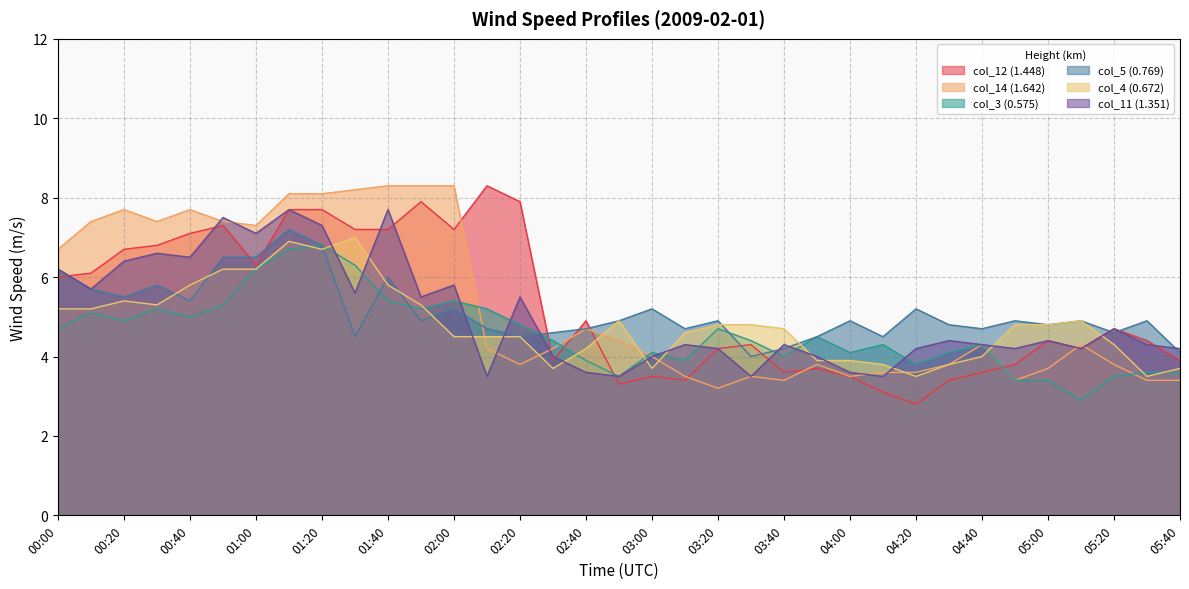

Reading left to right, transcribe all the data shown in this chart.

col_12 (1.448): 00:00=6.0	00:10=6.1	00:20=6.7	00:30=6.8	00:40=7.1	00:50=7.3	01:00=6.3	01:10=7.7	01:20=7.7	01:30=7.2	01:40=7.2	01:50=7.9	02:00=7.2	02:10=8.3	02:20=7.9	02:30=3.9	02:40=4.9	02:50=3.3	03:00=3.5	03:10=3.4	03:20=4.2	03:30=4.3	03:40=3.6	03:50=3.7	04:00=3.5	04:10=3.1	04:20=2.8	04:30=3.4	04:40=3.6	04:50=3.8	05:00=4.4	05:10=4.2	05:20=4.7	05:30=4.4	05:40=3.9
col_14 (1.642): 00:00=6.7	00:10=7.4	00:20=7.7	00:30=7.4	00:40=7.7	00:50=7.4	01:00=7.3	01:10=8.1	01:20=8.1	01:30=8.2	01:40=8.3	01:50=8.3	02:00=8.3	02:10=4.2	02:20=3.8	02:30=4.2	02:40=4.7	02:50=4.4	03:00=4.0	03:10=3.5	03:20=3.2	03:30=3.5	03:40=3.4	03:50=3.8	04:00=3.5	04:10=3.6	04:20=3.6	04:30=3.8	04:40=4.3	04:50=3.4	05:00=3.7	05:10=4.3	05:20=3.8	05:30=3.4	05:40=3.4
col_3 (0.575): 00:00=4.7	00:10=5.1	00:20=4.9	00:30=5.2	00:40=5.0	00:50=5.3	01:00=6.2	01:10=6.7	01:20=6.8	01:30=6.3	01:40=5.4	01:50=5.2	02:00=5.4	02:10=5.2	02:20=4.8	02:30=4.4	02:40=3.9	02:50=3.5	03:00=4.1	03:10=3.9	03:20=4.7	03:30=4.4	03:40=4.0	03:50=4.5	04:00=4.1	04:10=4.3	04:20=3.8	04:30=4.1	04:40=4.3	04:50=3.4	05:00=3.4	05:10=2.9	05:20=3.5	05:30=3.6	05:40=3.6
col_5 (0.769): 00:00=6.2	00:10=5.7	00:20=5.5	00:30=5.8	00:40=5.4	00:50=6.5	01:00=6.5	01:10=7.2	01:20=6.8	01:30=4.5	01:40=6.0	01:50=4.9	02:00=5.2	02:10=4.7	02:20=4.5	02:30=4.6	02:40=4.7	02:50=4.9	03:00=5.2	03:10=4.7	03:20=4.9	03:30=4.0	03:40=4.2	03:50=4.5	04:00=4.9	04:10=4.5	04:20=5.2	04:30=4.8	04:40=4.7	04:50=4.9	05:00=4.8	05:10=4.9	05:20=4.6	05:30=4.9	05:40=4.1
col_4 (0.672): 00:00=5.2	00:10=5.2	00:20=5.4	00:30=5.3	00:40=5.8	00:50=6.2	01:00=6.2	01:10=6.9	01:20=6.7	01:30=7.0	01:40=5.8	01:50=5.3	02:00=4.5	02:10=4.5	02:20=4.5	02:30=3.7	02:40=4.2	02:50=4.9	03:00=3.7	03:10=4.6	03:20=4.8	03:30=4.8	03:40=4.7	03:50=3.9	04:00=3.9	04:10=3.8	04:20=3.5	04:30=3.8	04:40=4.0	04:50=4.8	05:00=4.8	05:10=4.9	05:20=4.3	05:30=3.5	05:40=3.7
col_11 (1.351): 00:00=6.2	00:10=5.7	00:20=6.4	00:30=6.6	00:40=6.5	00:50=7.5	01:00=7.1	01:10=7.7	01:20=7.3	01:30=5.6	01:40=7.7	01:50=5.5	02:00=5.8	02:10=3.5	02:20=5.5	02:30=4.0	02:40=3.6	02:50=3.5	03:00=4.0	03:10=4.3	03:20=4.2	03:30=3.5	03:40=4.3	03:50=4.0	04:00=3.6	04:10=3.5	04:20=4.2	04:30=4.4	04:40=4.3	04:50=4.2	05:00=4.4	05:10=4.2	05:20=4.7	05:30=4.3	05:40=4.2